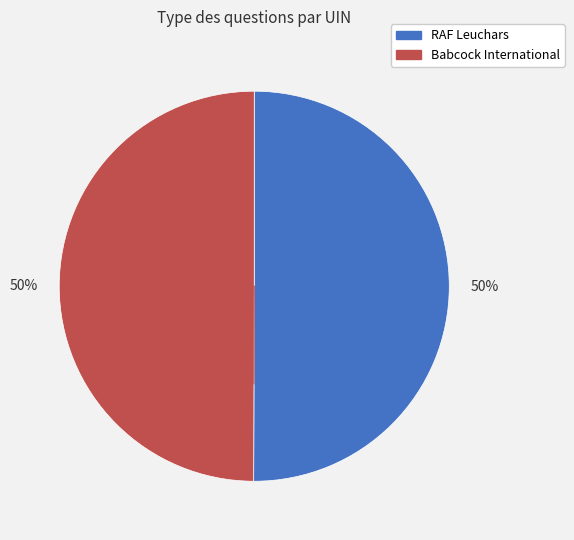

To the nearest percent, what is the average slice percentage?

50%